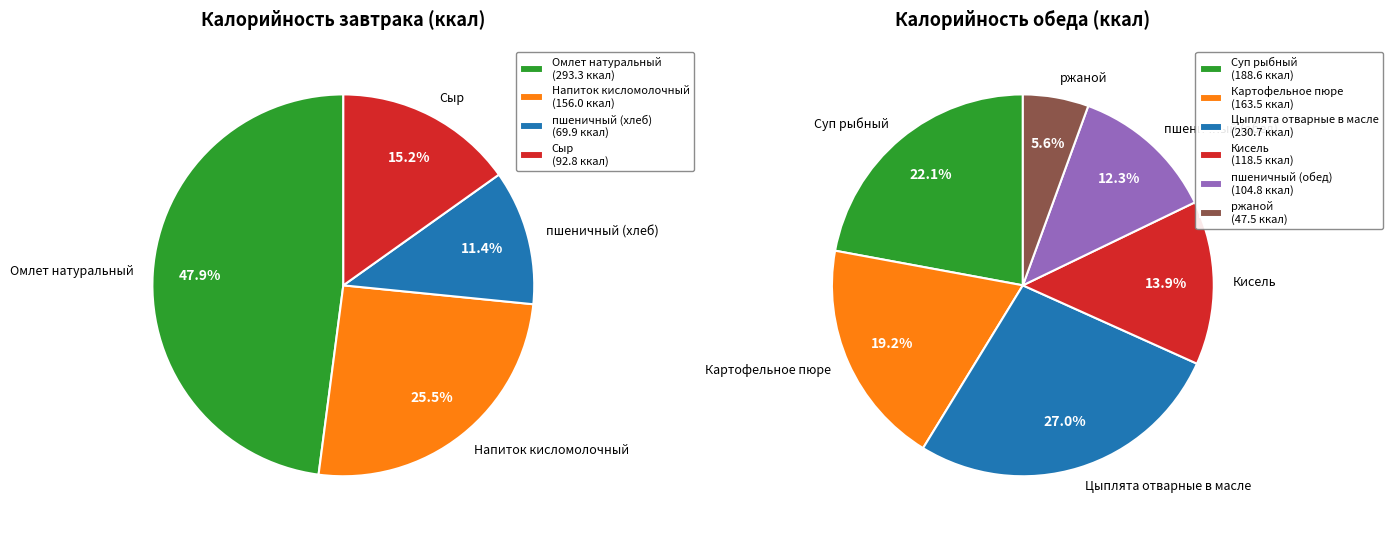

Which category has the smallest portion of the pie?

ржаной